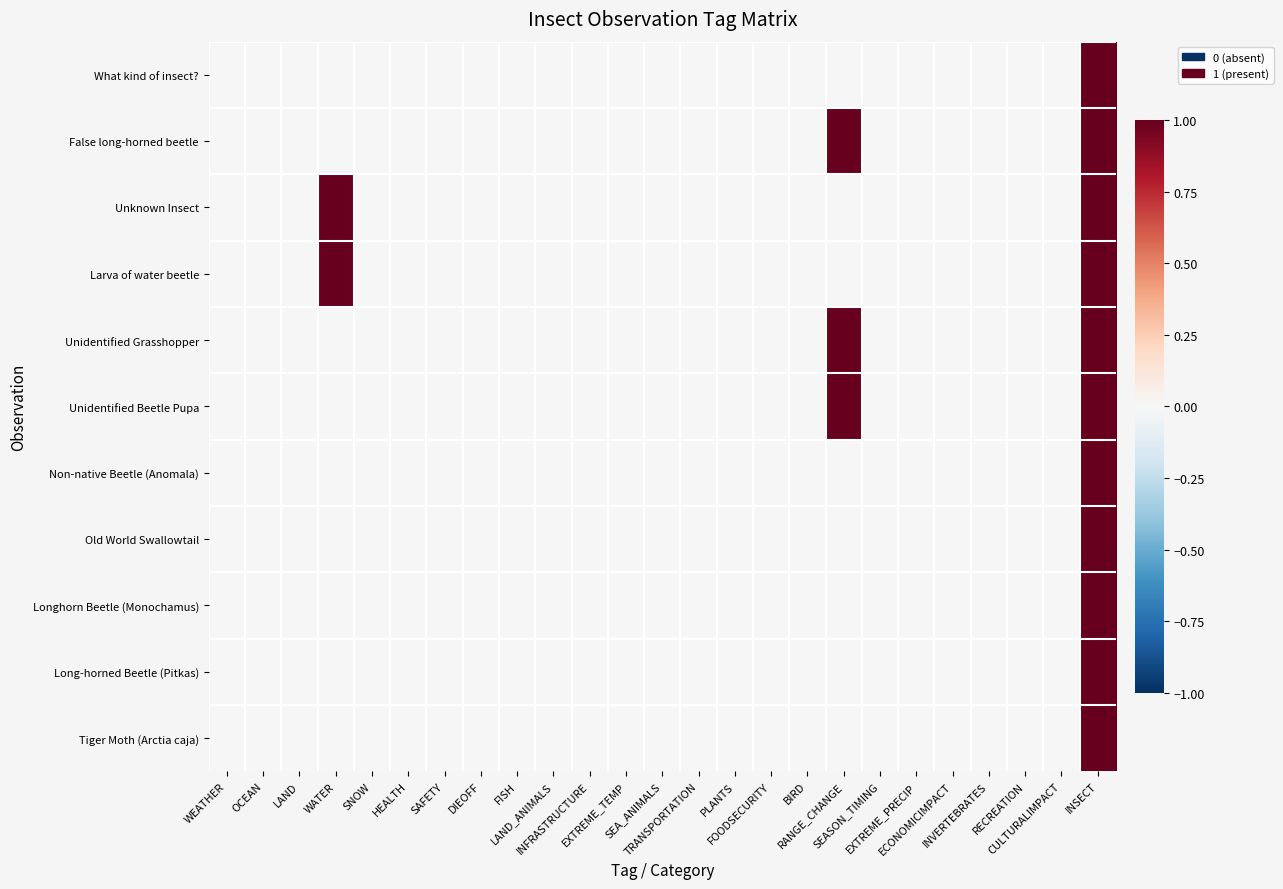

Which series has the largest range (max minus min)?

What kind of insect?